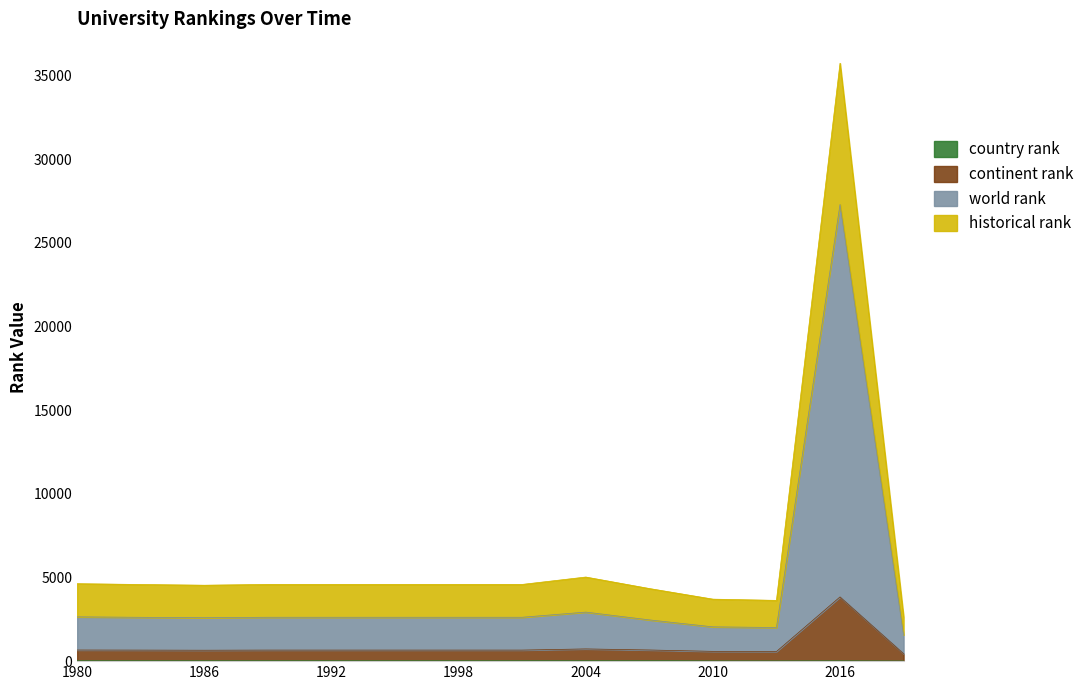

How many data points in continent rank are above 660?

4